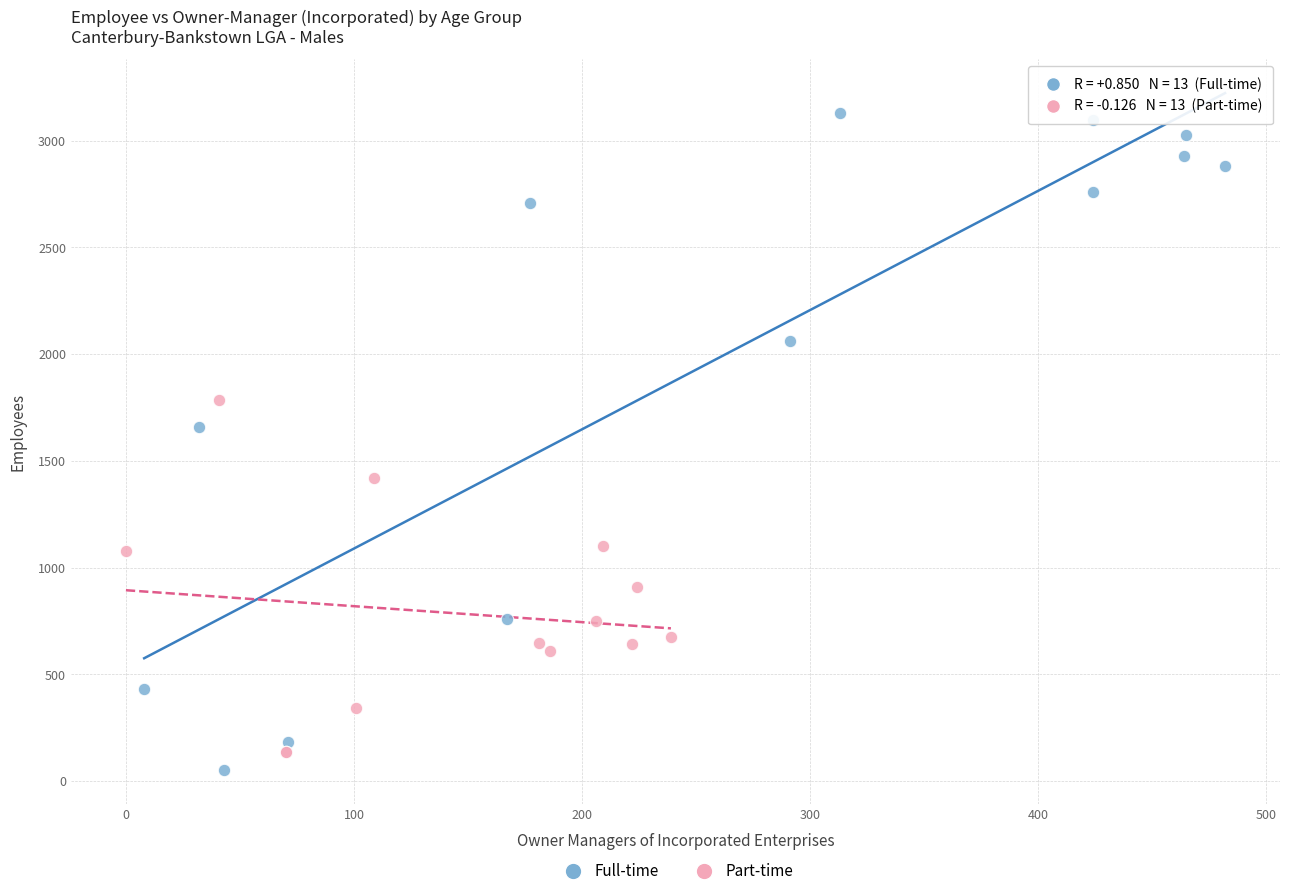

Which series has the widest spread of Y values?

Full-time